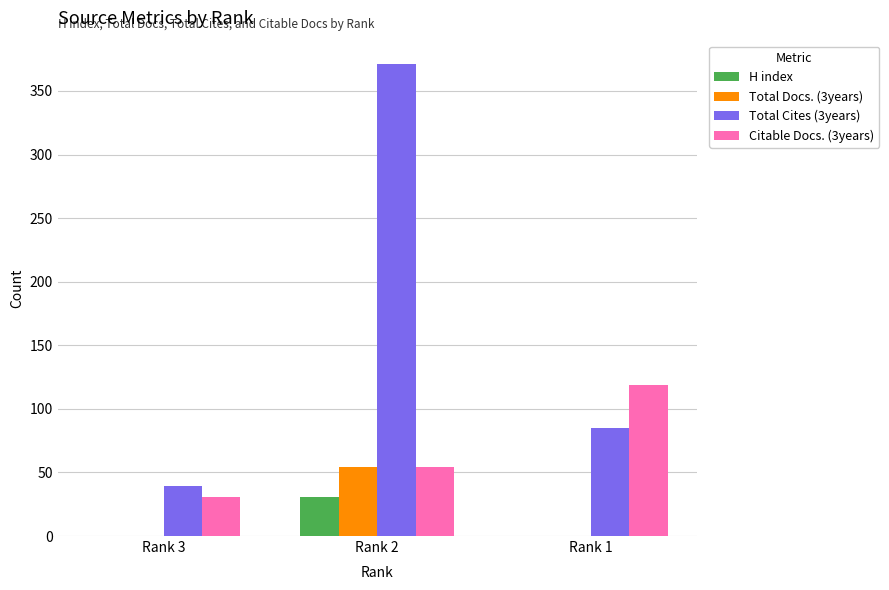

What is the difference between the Total Cites (3years) values at Rank 3 and Rank 1?

46